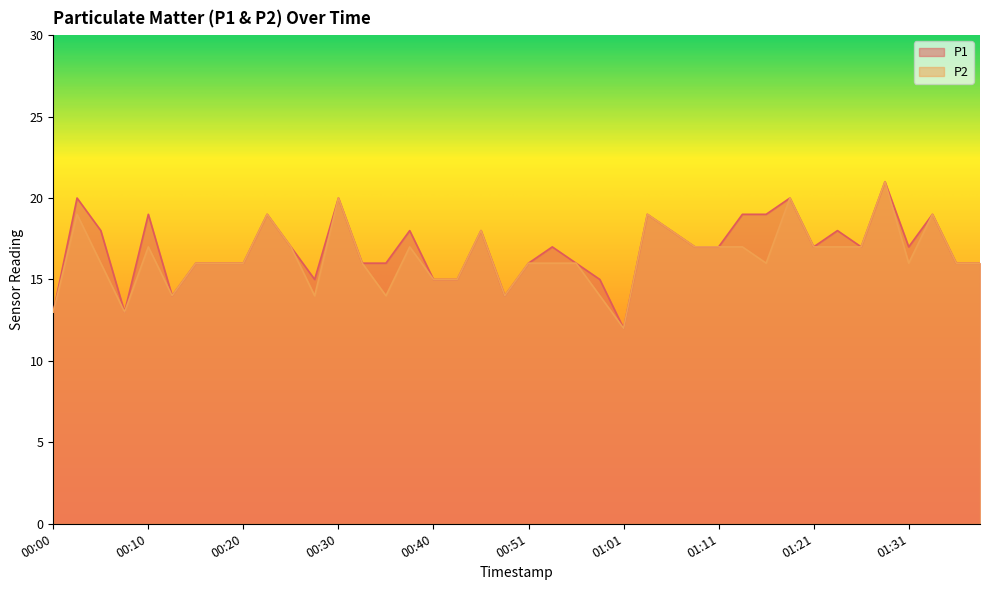

What is the difference between the maximum and minimum values in the P1 series?

9